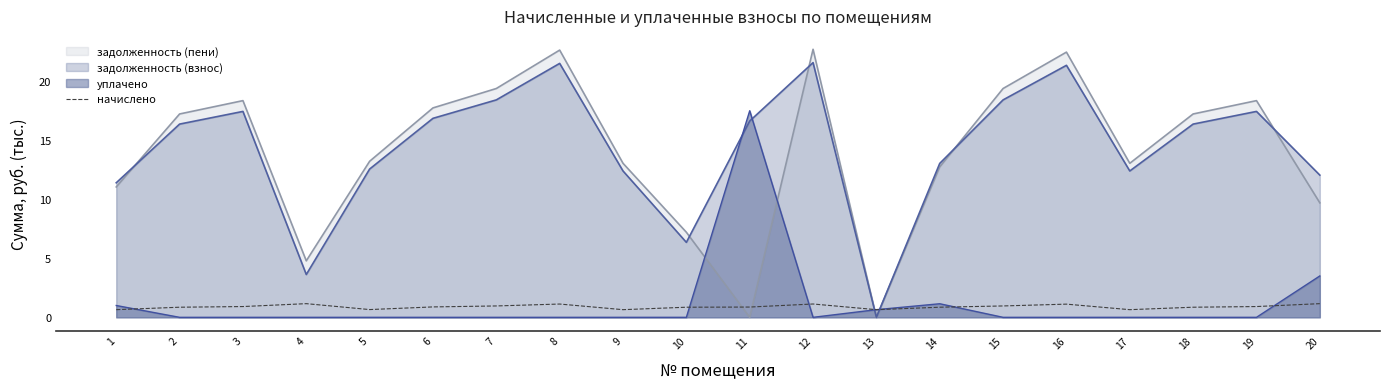

List the series in order of their peak value, lowest first.

начислено, уплачено, задолженность (взнос), задолженность (пени)